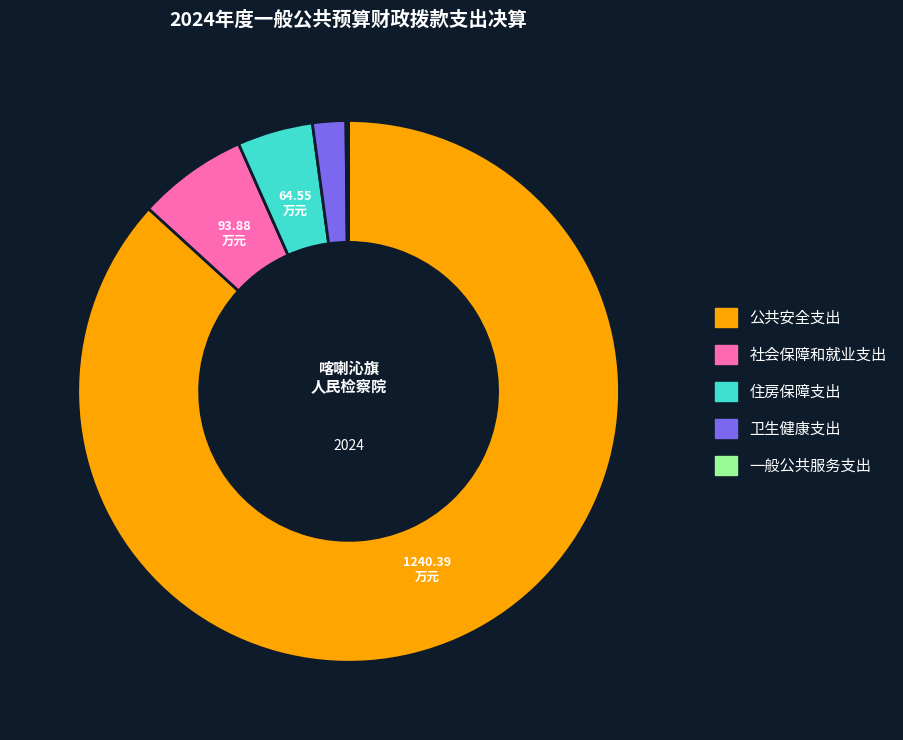

Which slice represents more than half of the pie?

公共安全支出